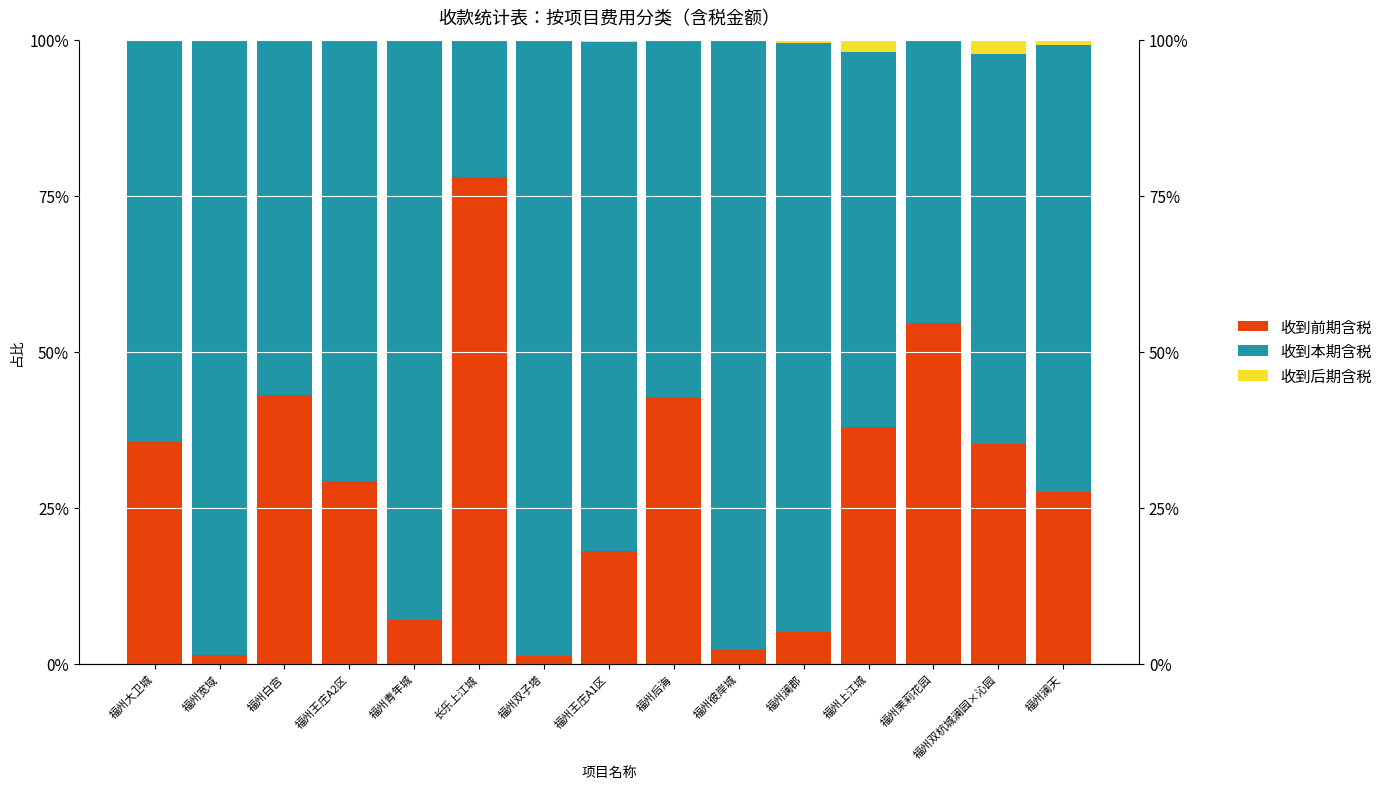

How many bars are there in each group?

3